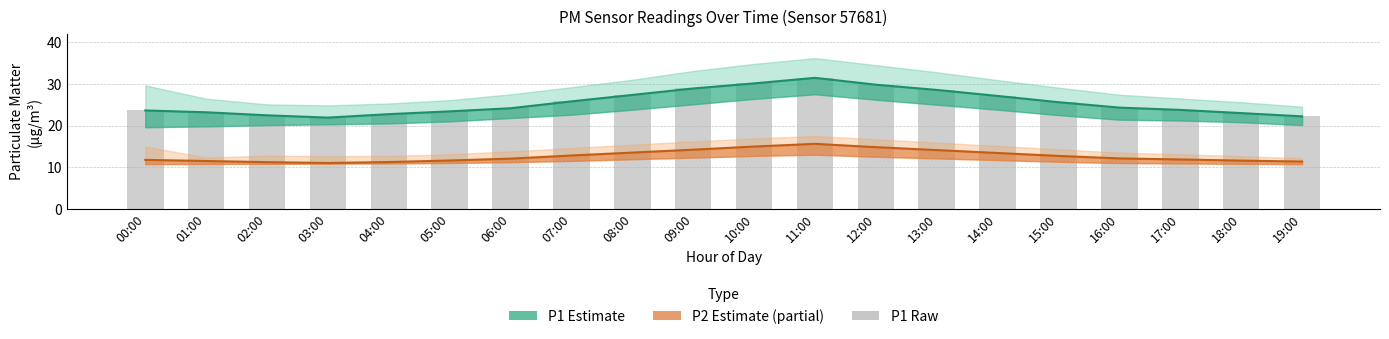

At which category is the sum across all series the highest?

11:00